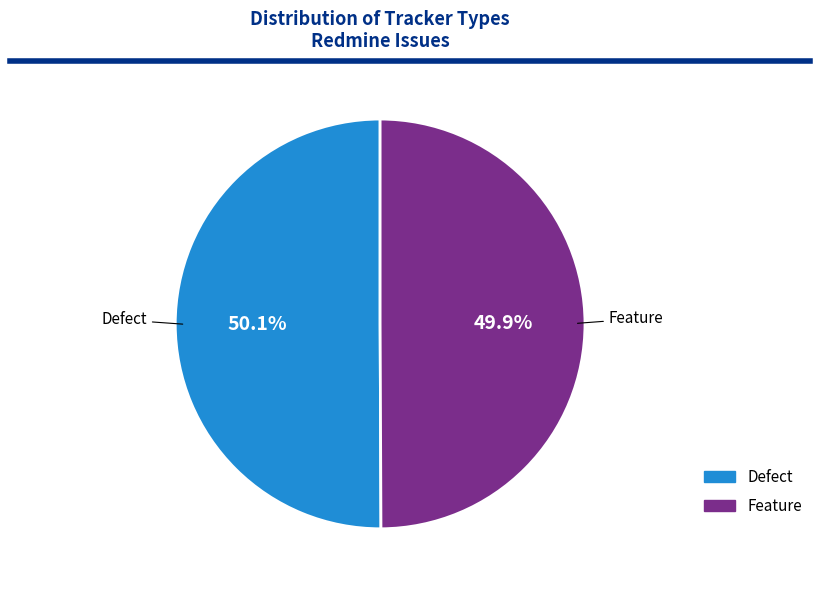

Is there any slice that represents more than half of the pie?

Yes